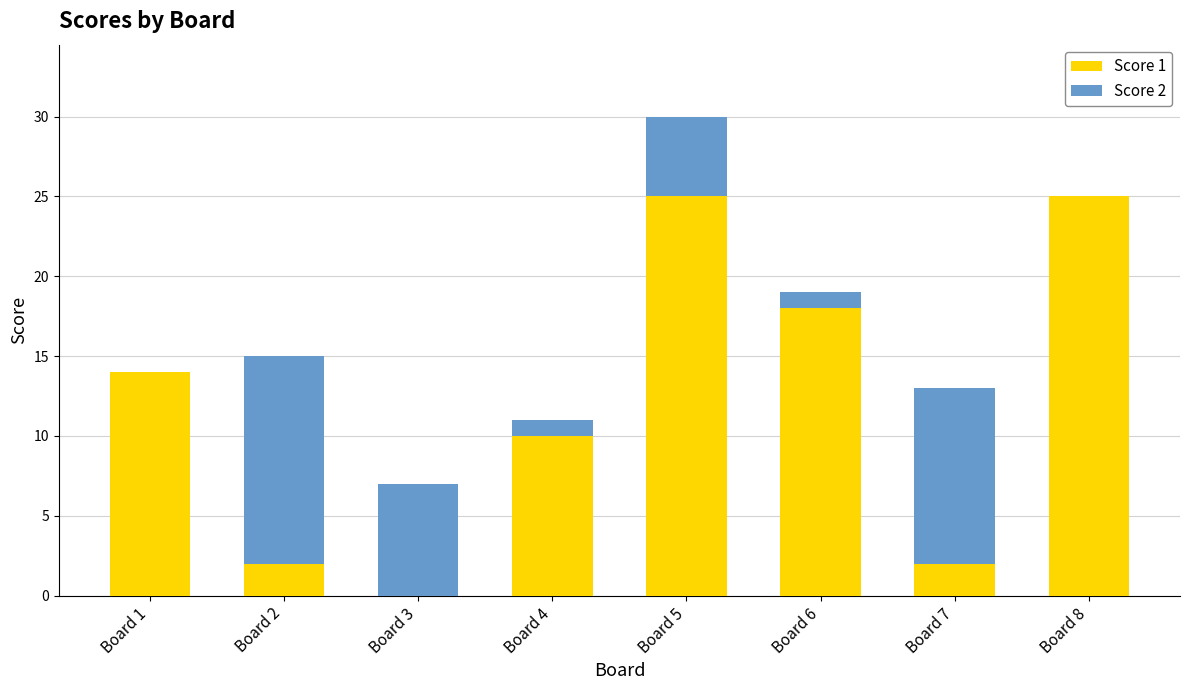

The Score 1 series shows 2 at Board 7. True or false?

True